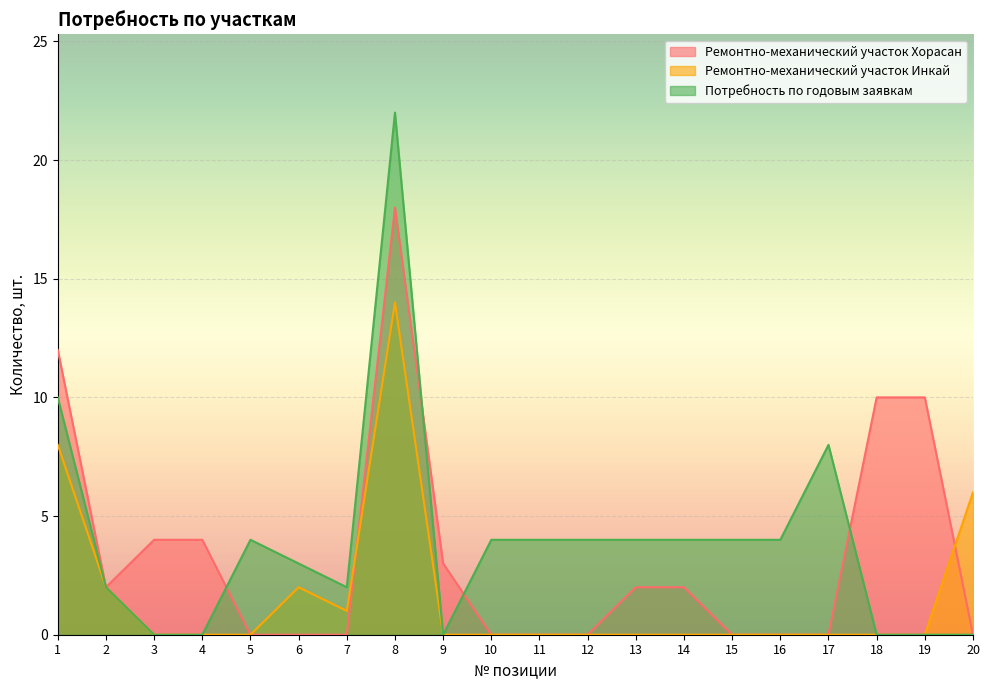

At 11, list the series in order from largest to smallest.

Потребность по годовым заявкам, Ремонтно-механический участок Хорасан, Ремонтно-механический участок Инкай